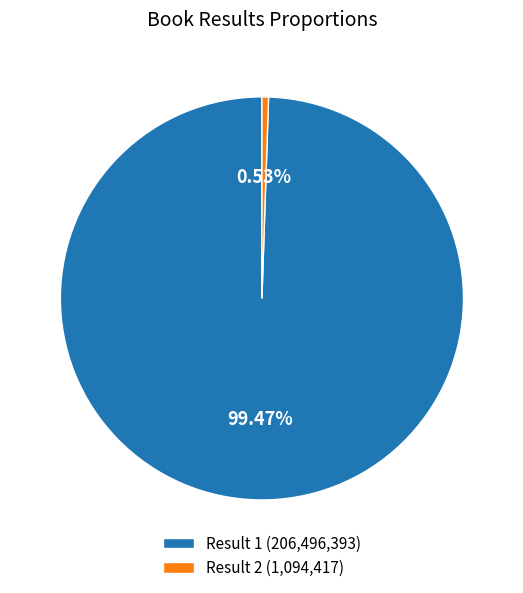

What is the majority slice?

Result 1 (206,496,393)